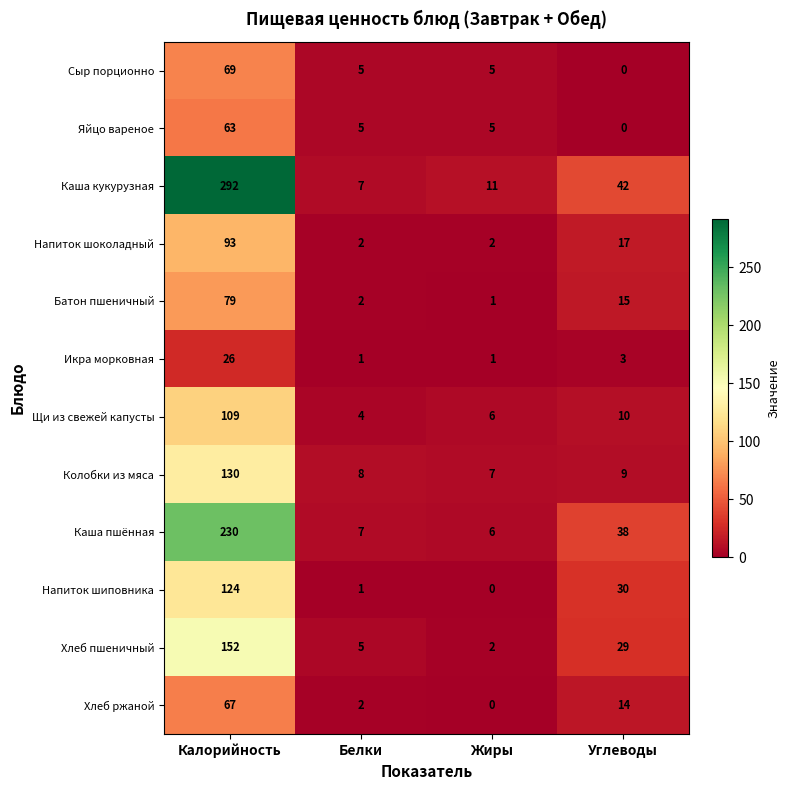

What is the difference between the highest and lowest values at Белки?

7